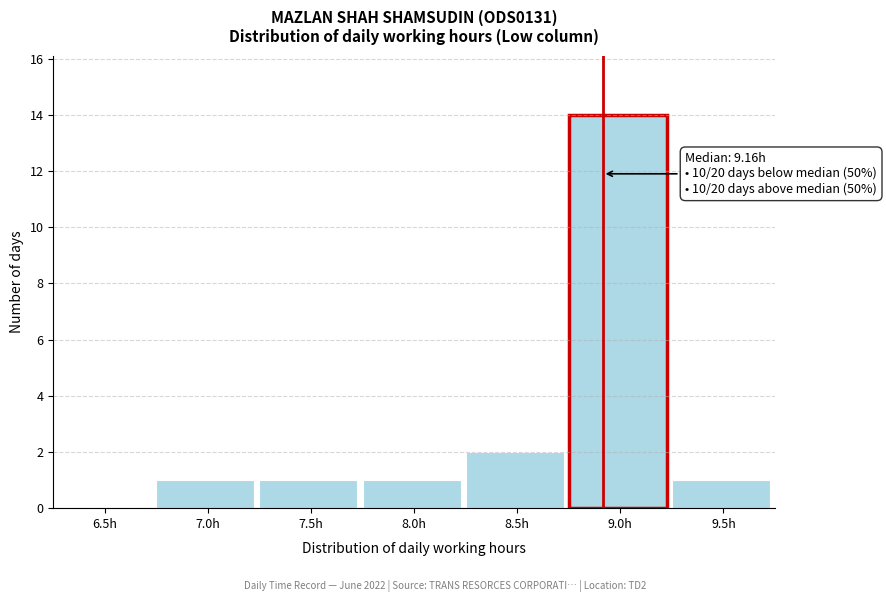

Reading left to right, transcribe all the data shown in this chart.

6.5h=0	7.0h=1	7.5h=1	8.0h=1	8.5h=2	9.0h=14	9.5h=1